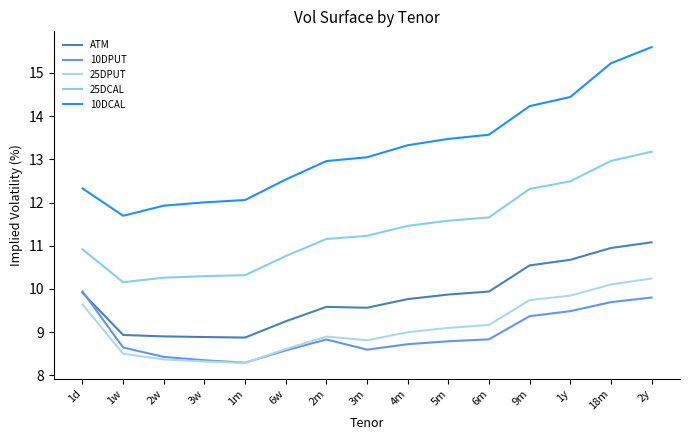

What is the difference between the 25DPUT values at 2m and 4m?

0.1